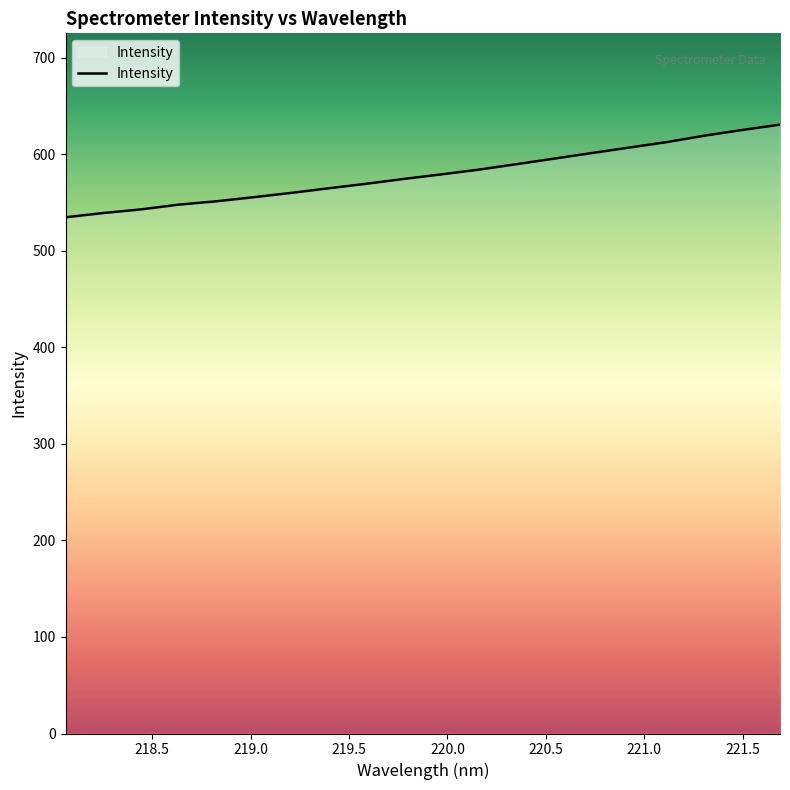

What is the smallest value displayed?

534.6